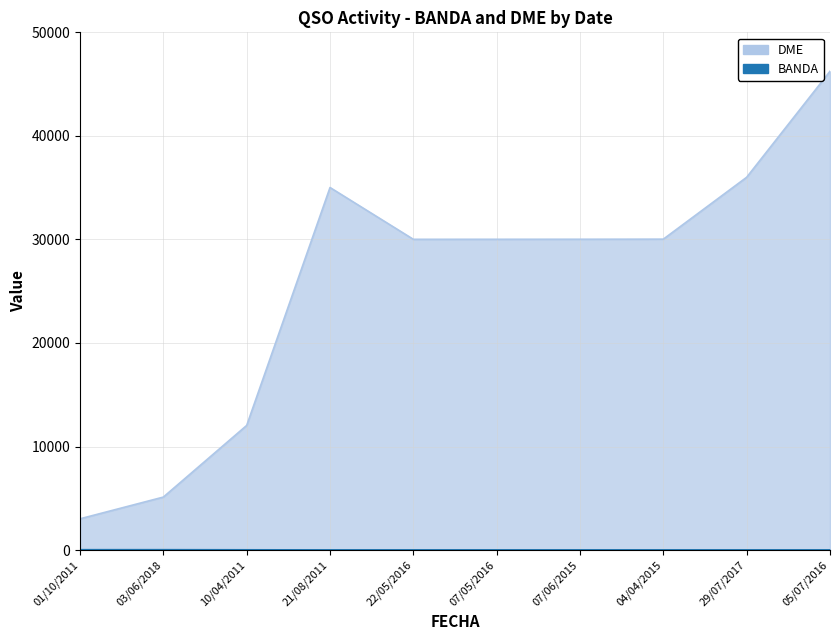

What is the difference between the highest and lowest values at 07/06/2015?

29999